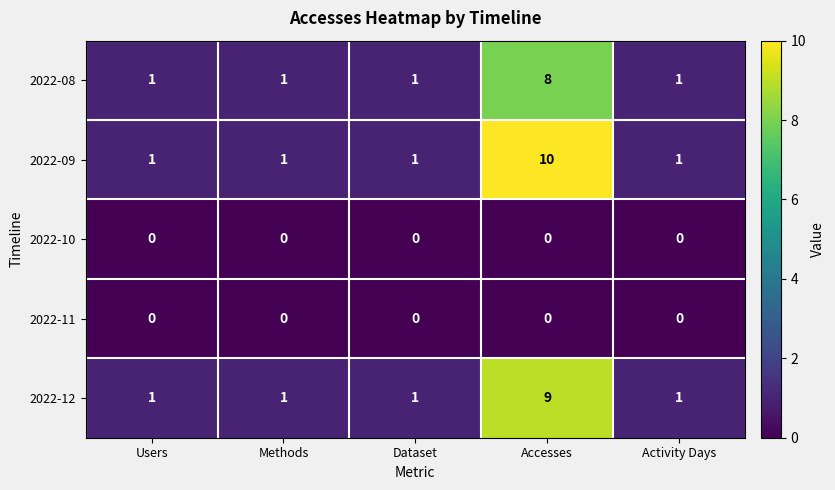

Which series has the widest spread of values?

2022-09